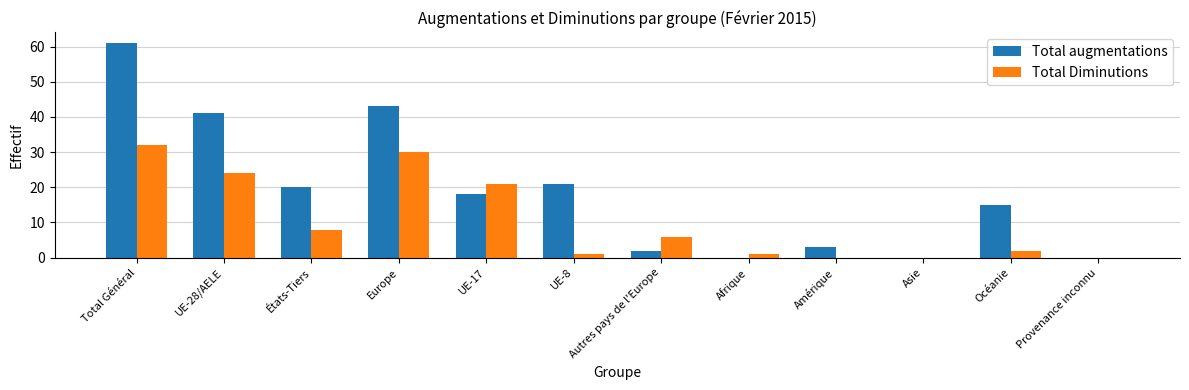

What is the sum of all Total Diminutions values?

125